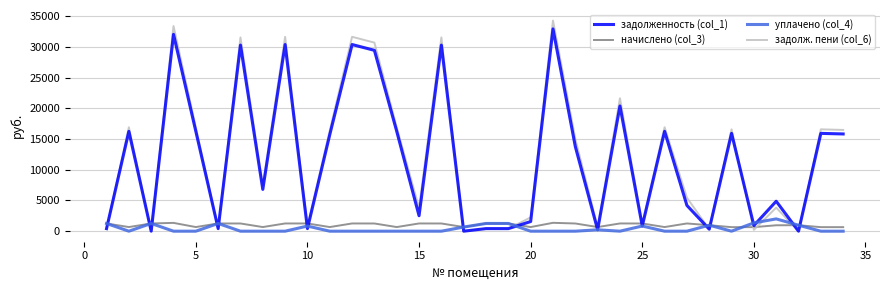

Which series has the largest range (max minus min)?

задолж. пени (col_6)